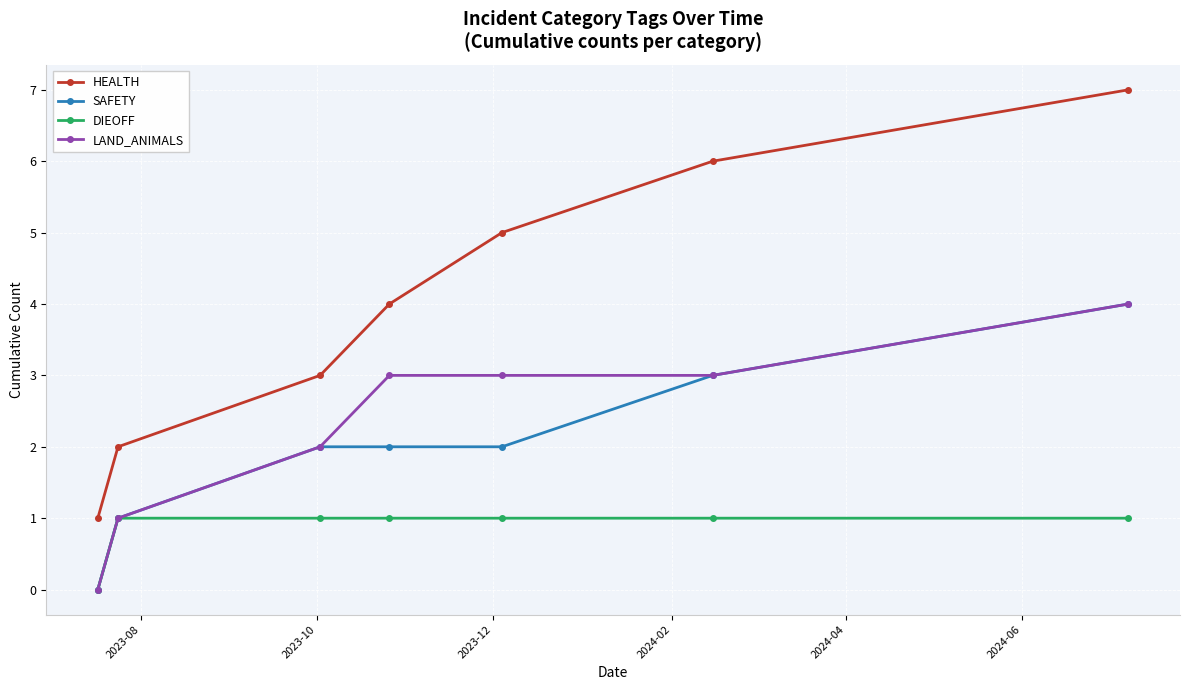

Reading left to right, transcribe all the data shown in this chart.

HEALTH: 1	2	3	4	5	6	7
SAFETY: 0	1	2	2	2	3	4
DIEOFF: 0	1	1	1	1	1	1
LAND_ANIMALS: 0	1	2	3	3	3	4